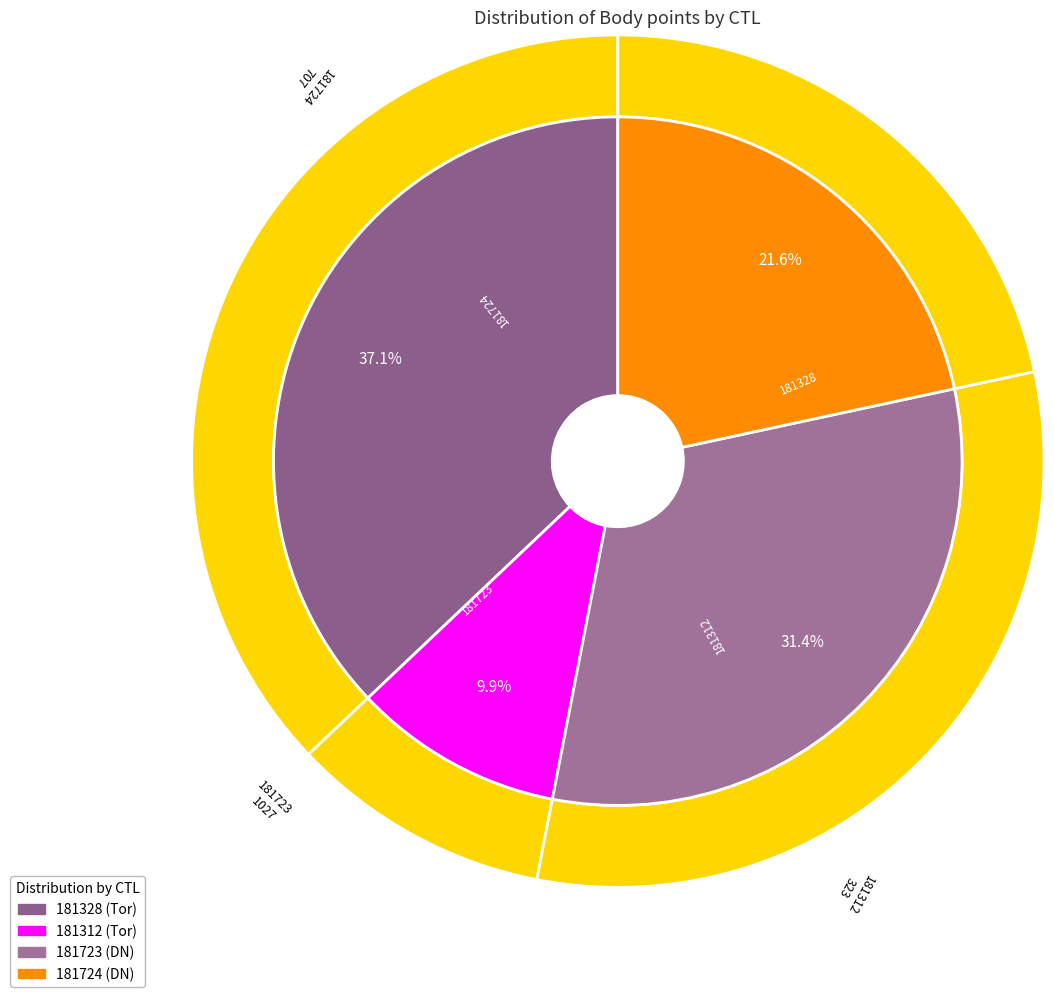

Is it true that 181312 is 1% of the pie?

False